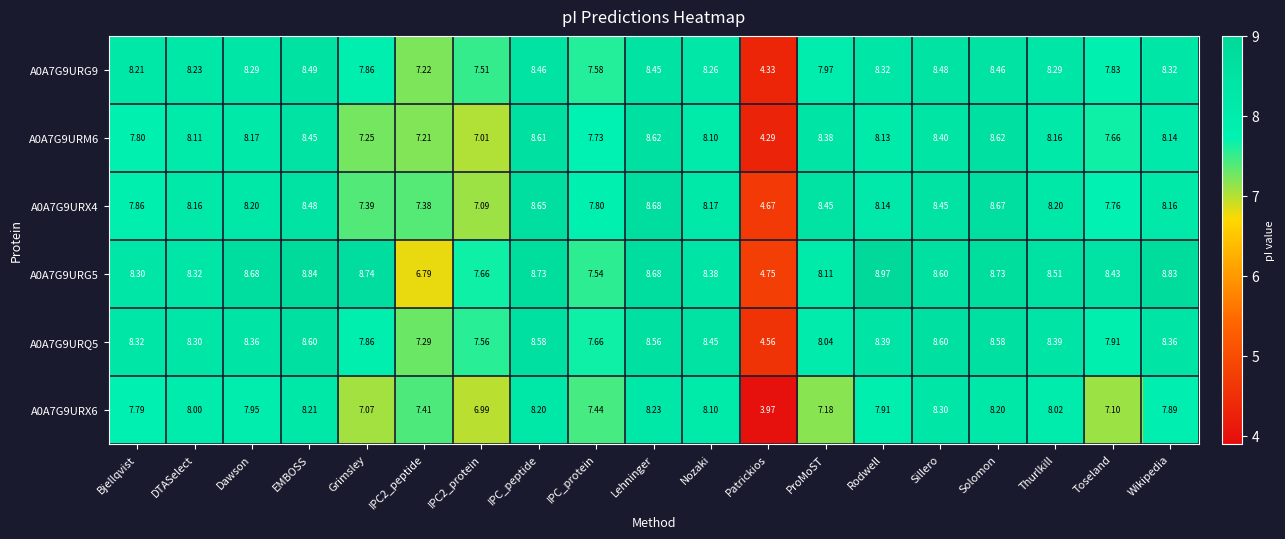

Between Grimsley and Thurlkill, which series saw the biggest shift?

A0A7G9URX6